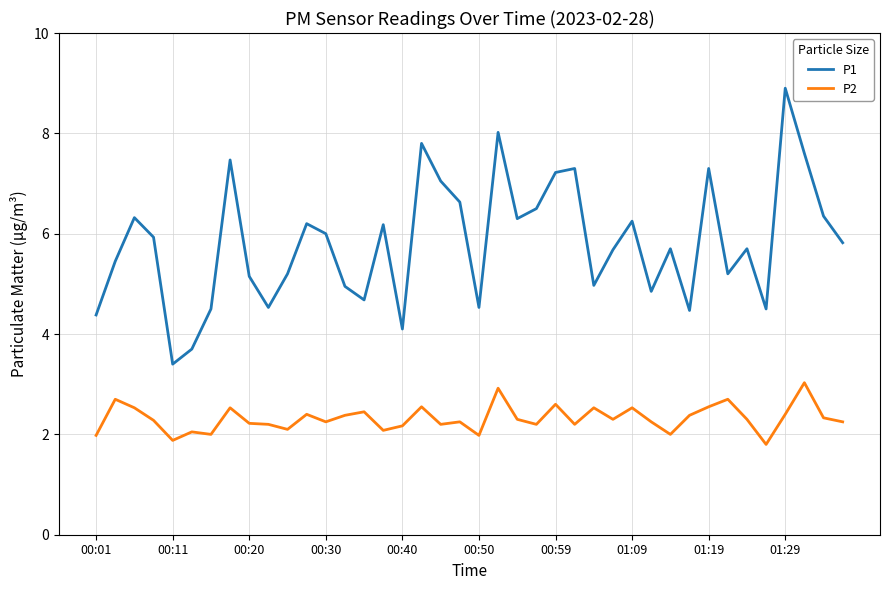

Does the chart have visible grid lines?

Yes